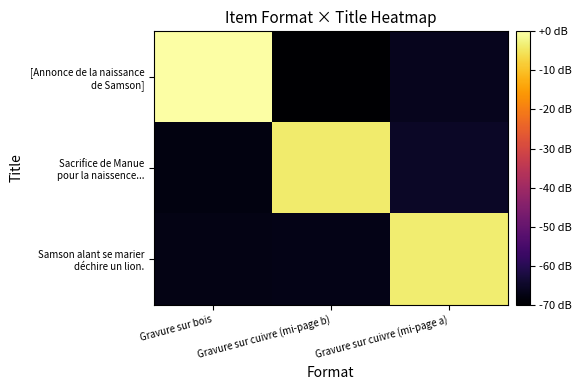

Which category has the highest value across all series?

Gravure sur bois